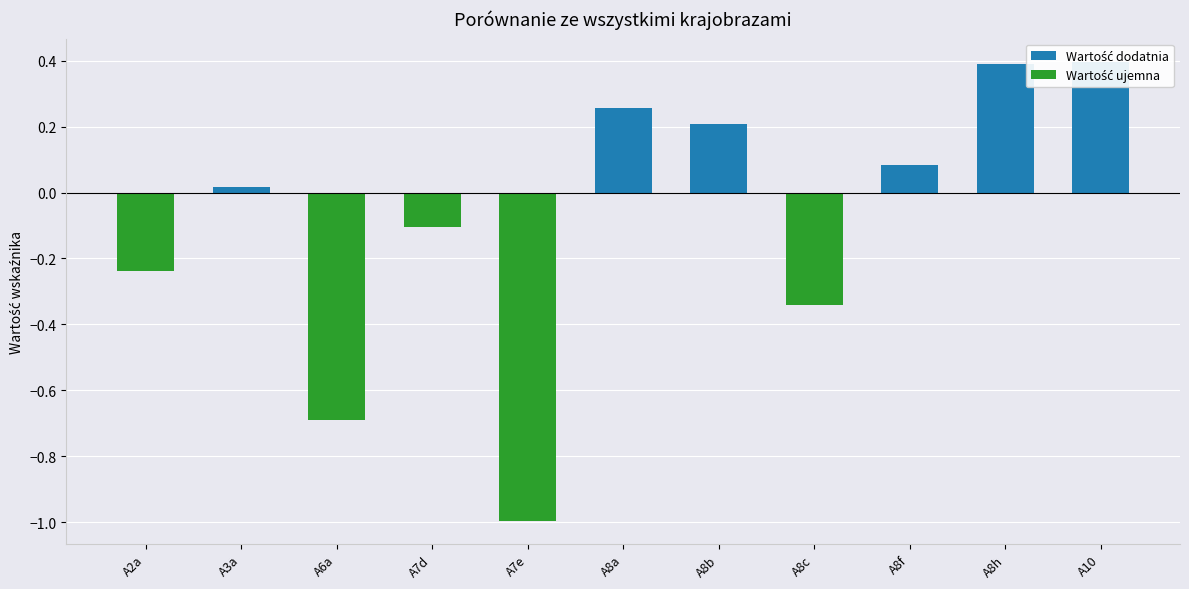

What position from the left is A2a?

1